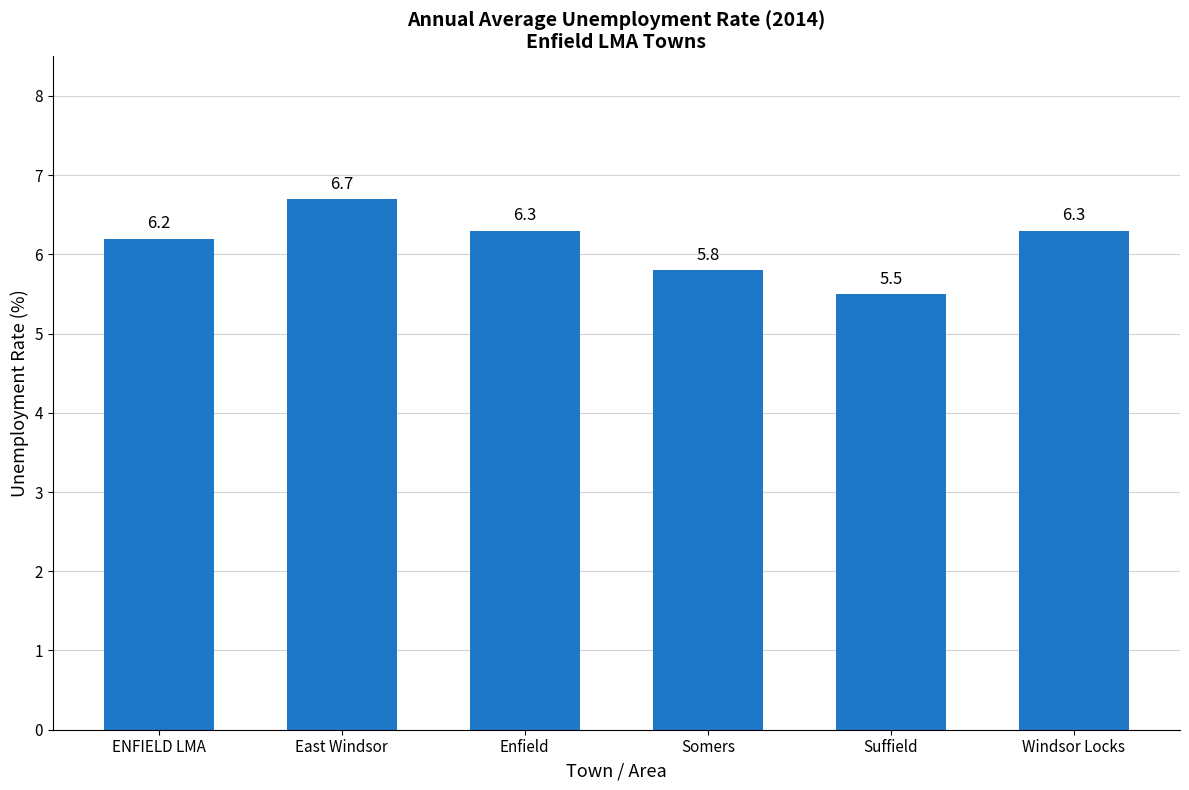

Reading left to right, extract all data points from this chart.

6.2	6.7	6.3	5.8	5.5	6.3